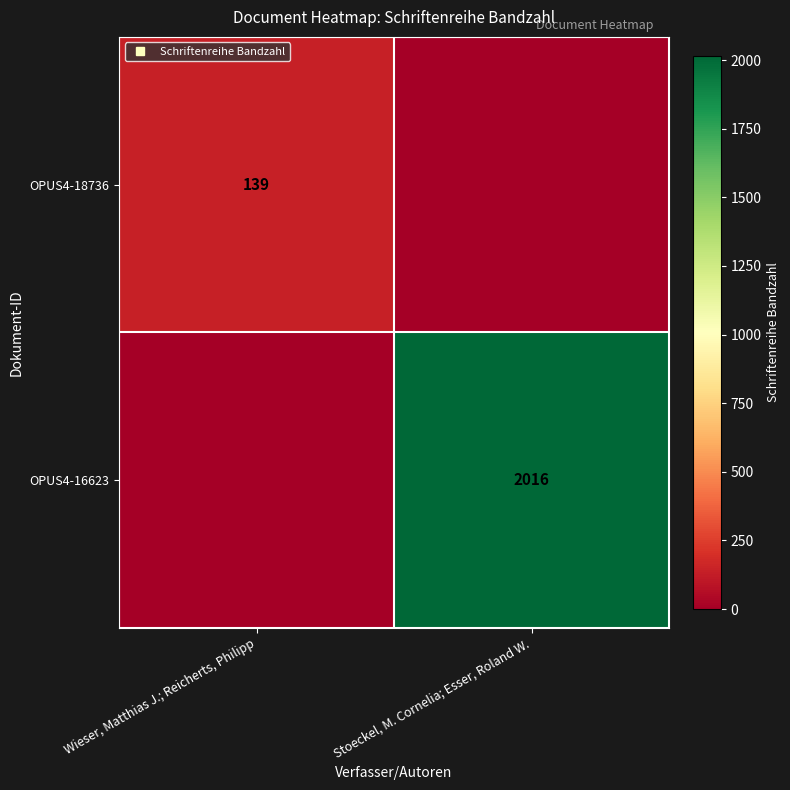

Which category has the highest value across all series?

Stoeckel, M. Cornelia; Esser, Roland W.